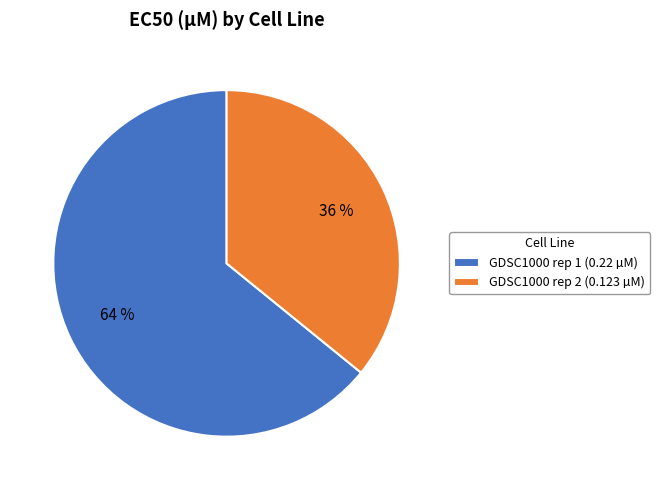

To the nearest percent, what percentage of the pie is GDSC1000 rep 2?

36%